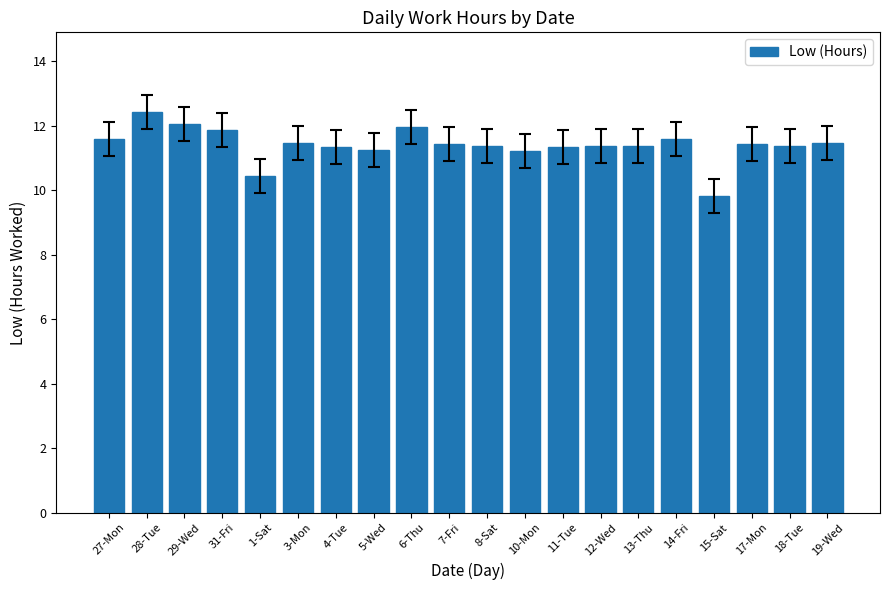

What is the smallest value displayed?

9.8